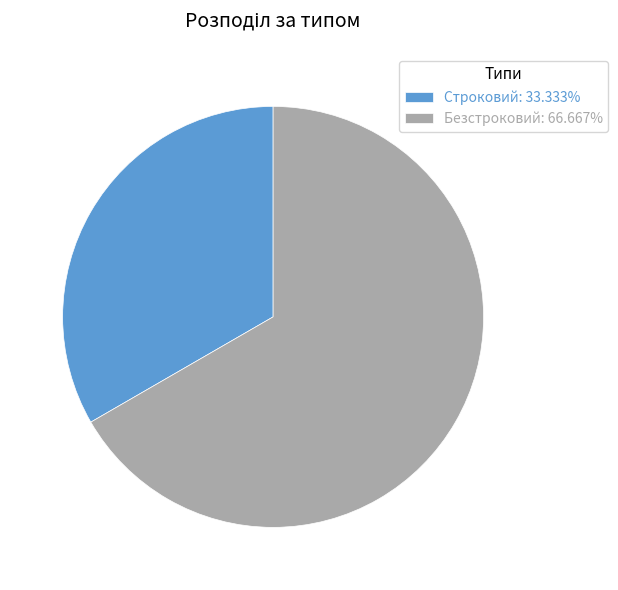

Is the sum of Безстроковий: 66.667% and Строковий: 33.333% greater than half?

Yes